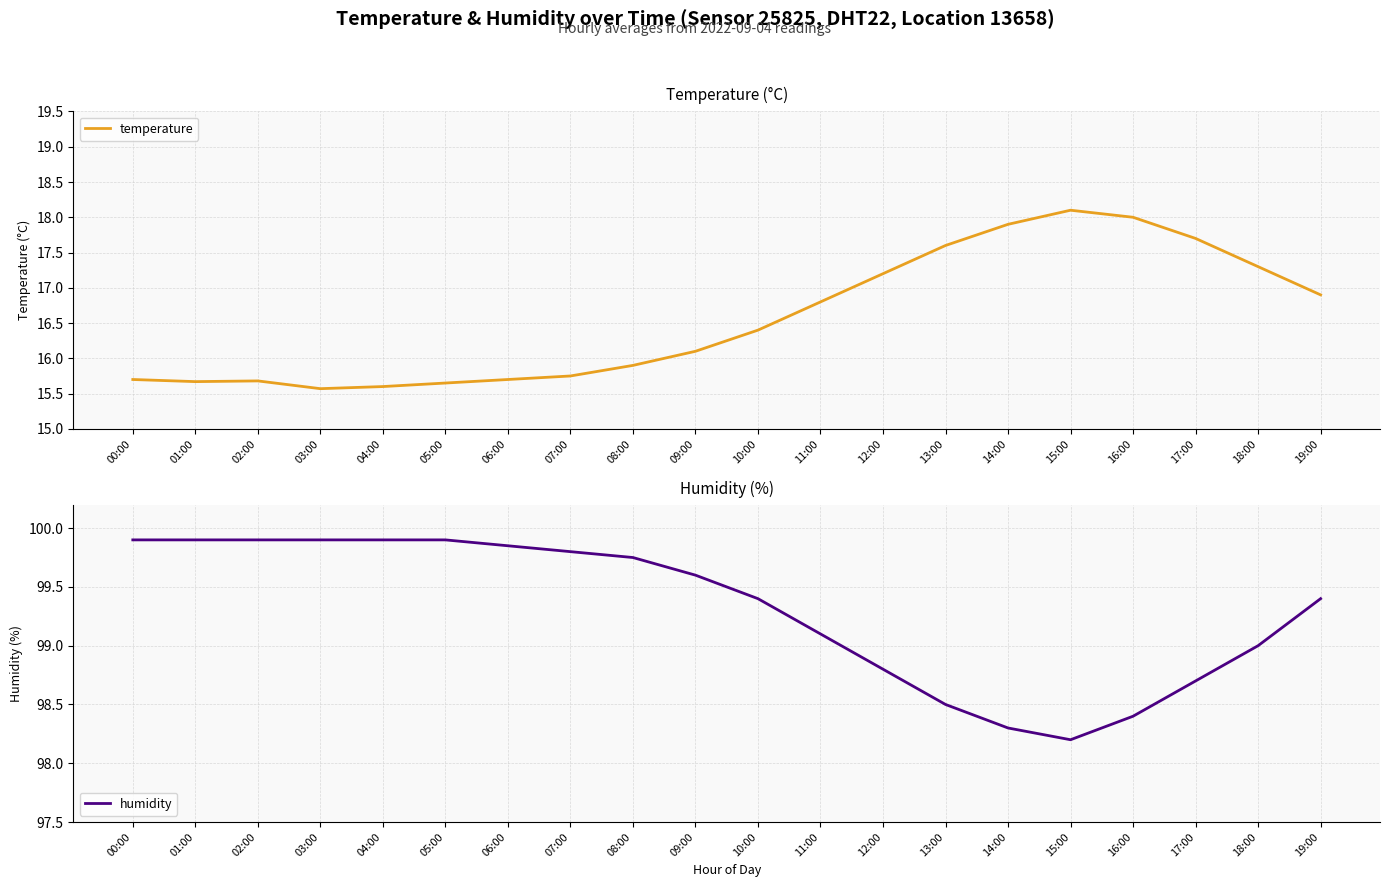

Between 10:00 and 15:00, which series saw the biggest shift?

temperature